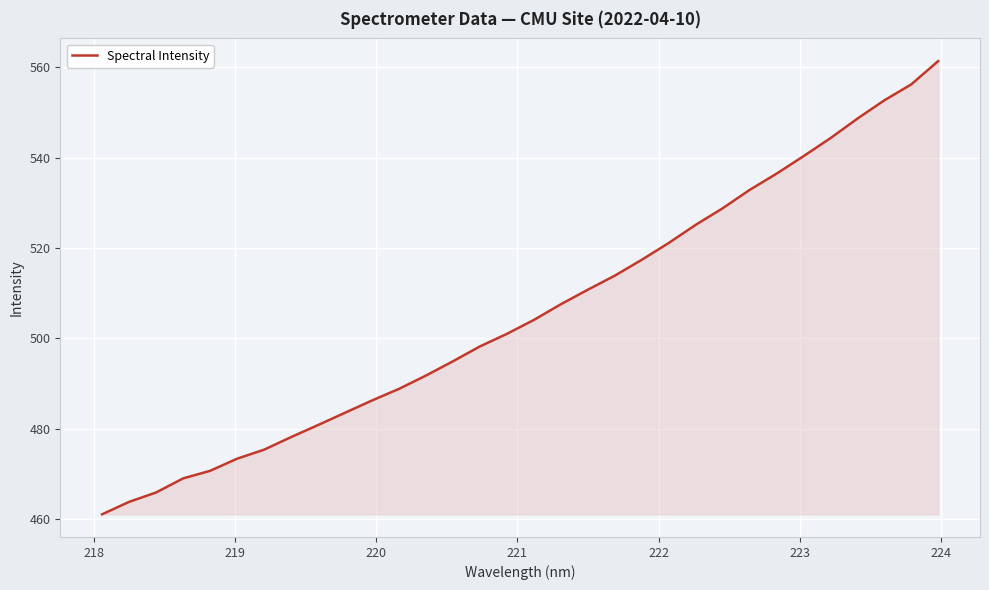

What is the minimum value shown in the chart?

461.1